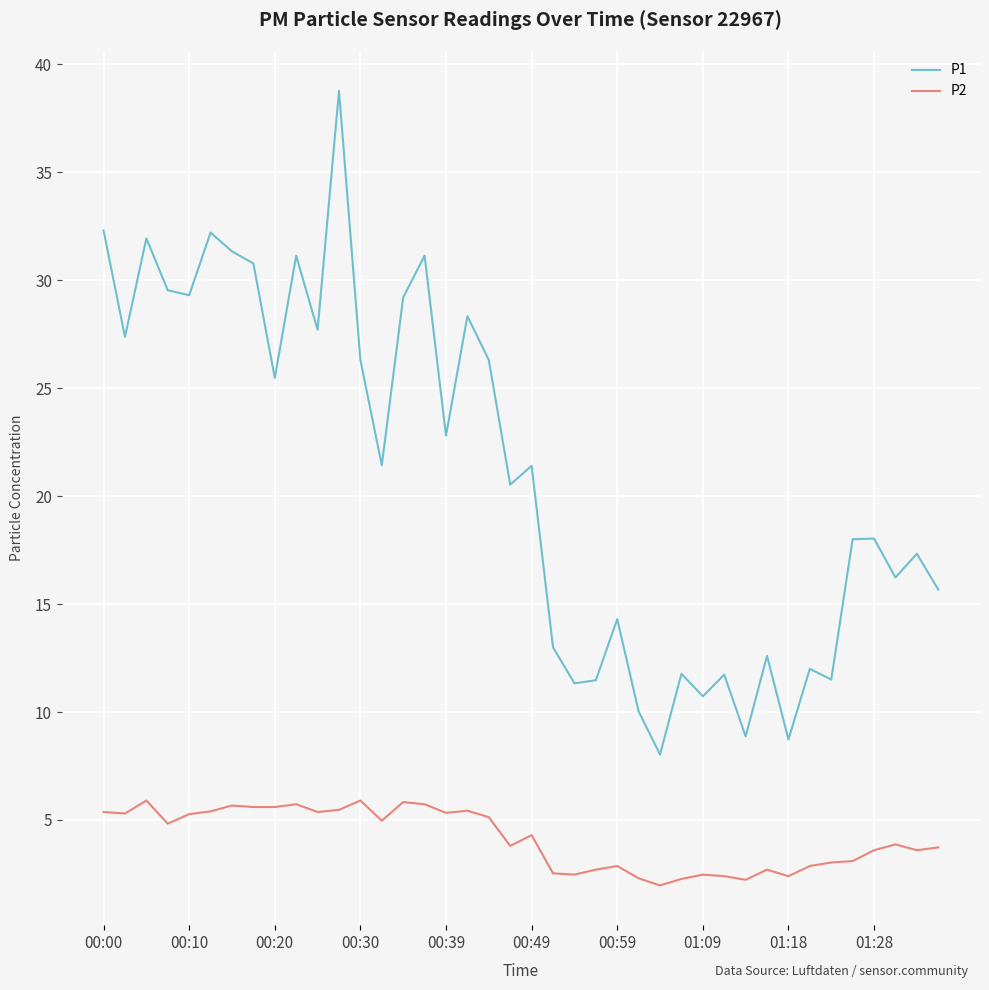

Which series has the largest range (max minus min)?

P1